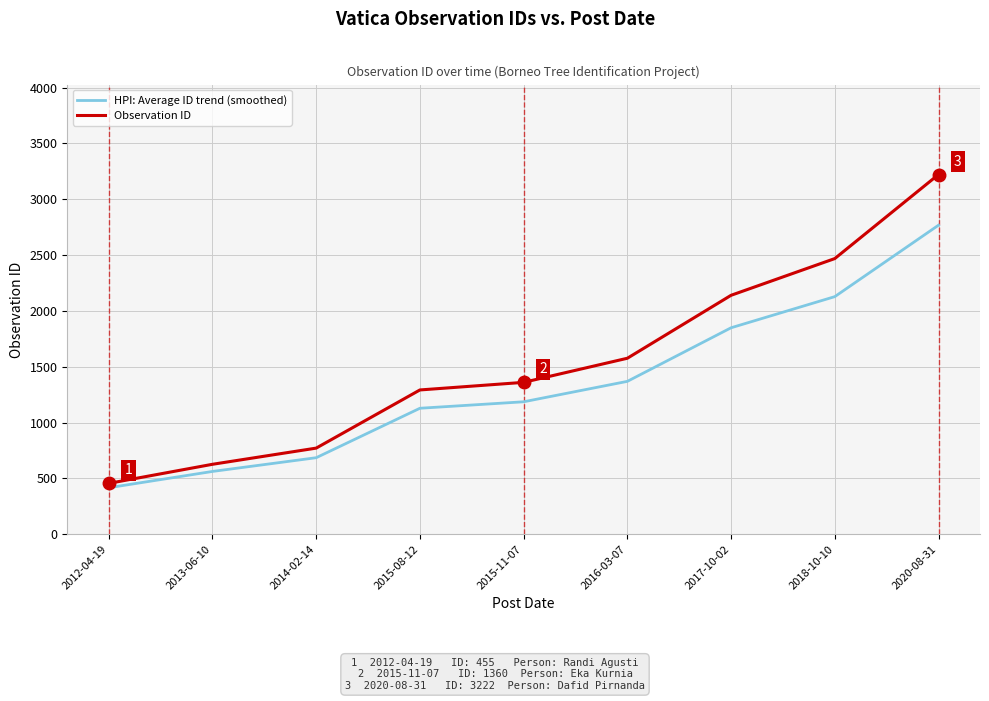

Is it true that Observation ID equals 132 at 2013-06-10?

False